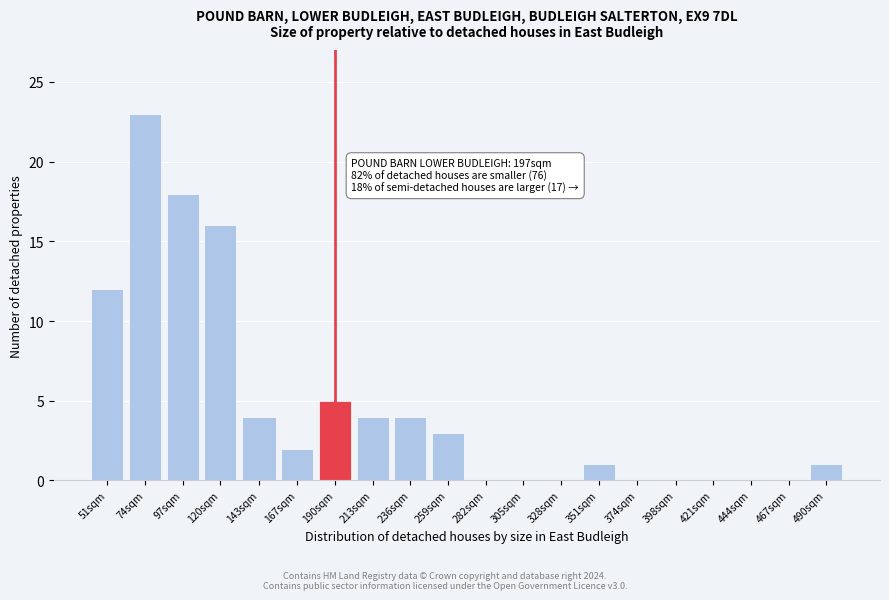

What is the sum of all values?

93